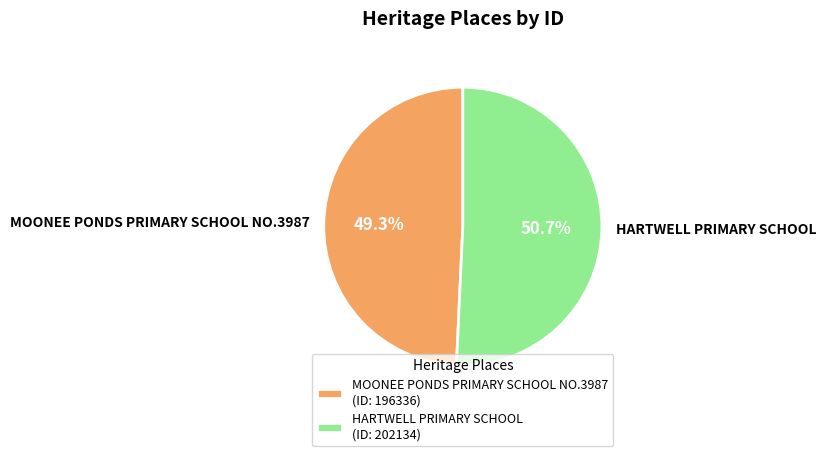

Count the number of slices in the pie.

2